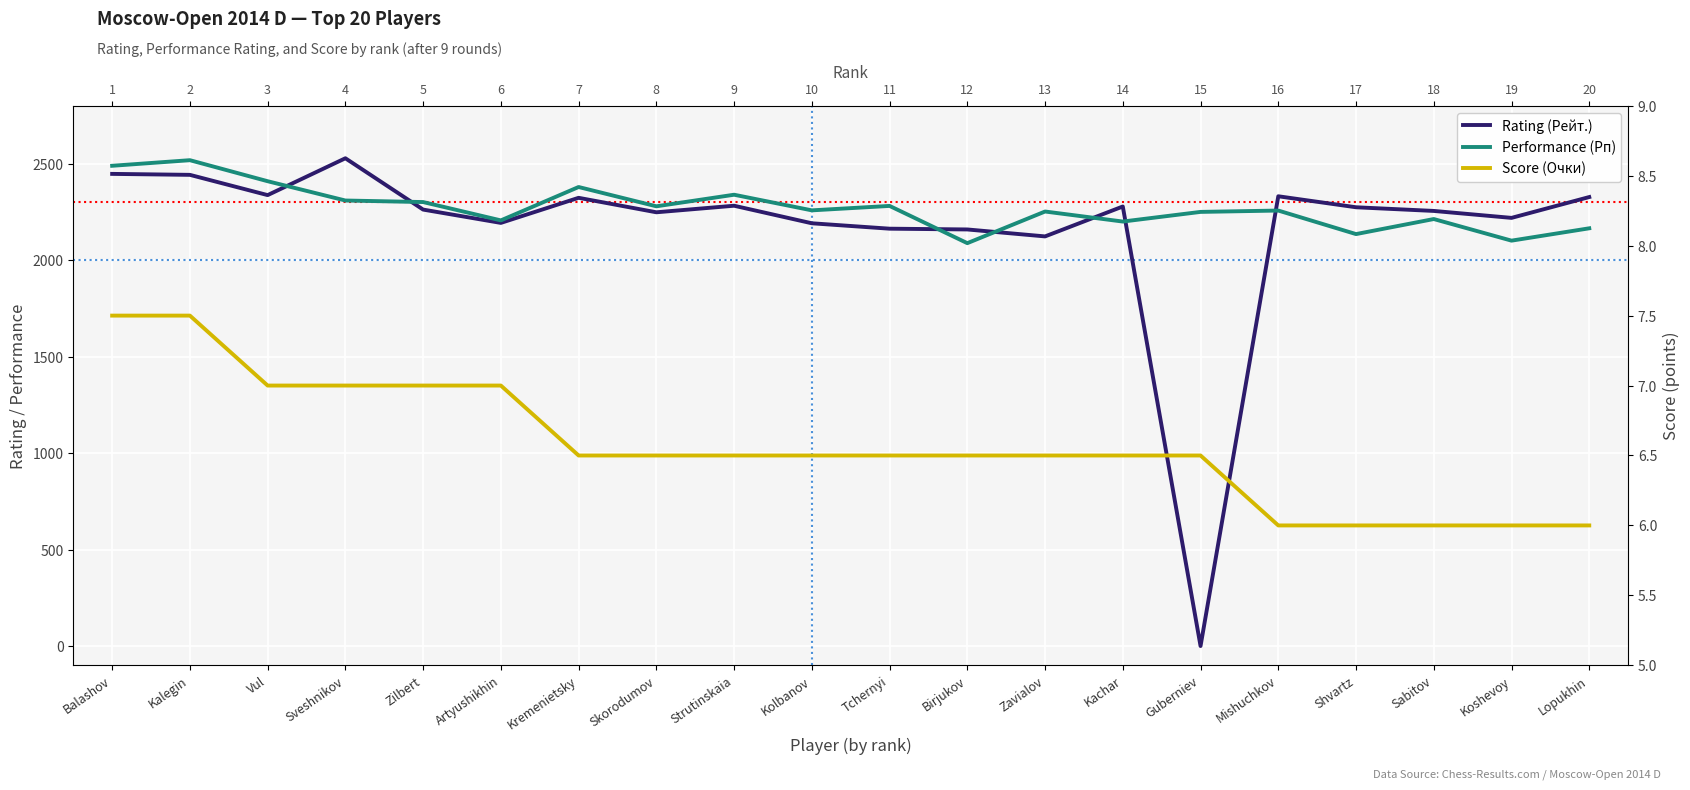

What is the maximum value shown in the chart?

2528.0